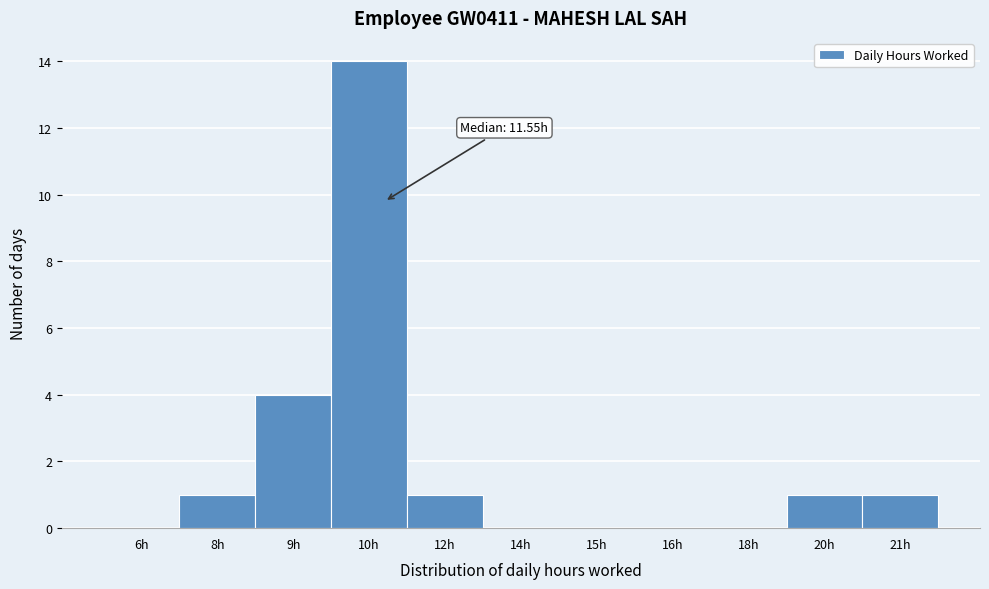

Reading left to right, what are all the values shown in this chart?

6h=0	8h=1	9h=4	10h=14	12h=1	14h=0	15h=0	16h=0	18h=0	20h=1	21h=1